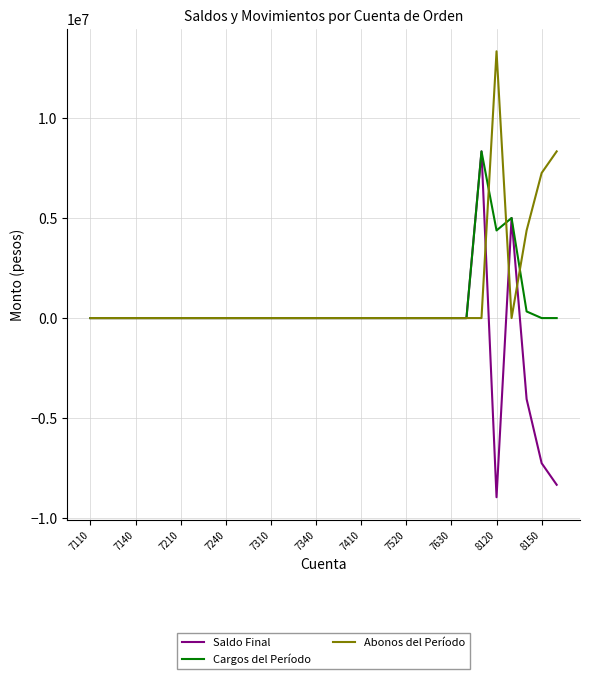

Which series has the widest spread of values?

Saldo Final